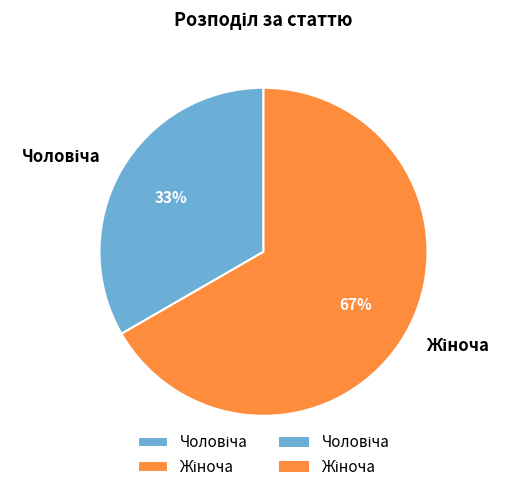

Is there any slice that represents more than half of the pie?

Yes